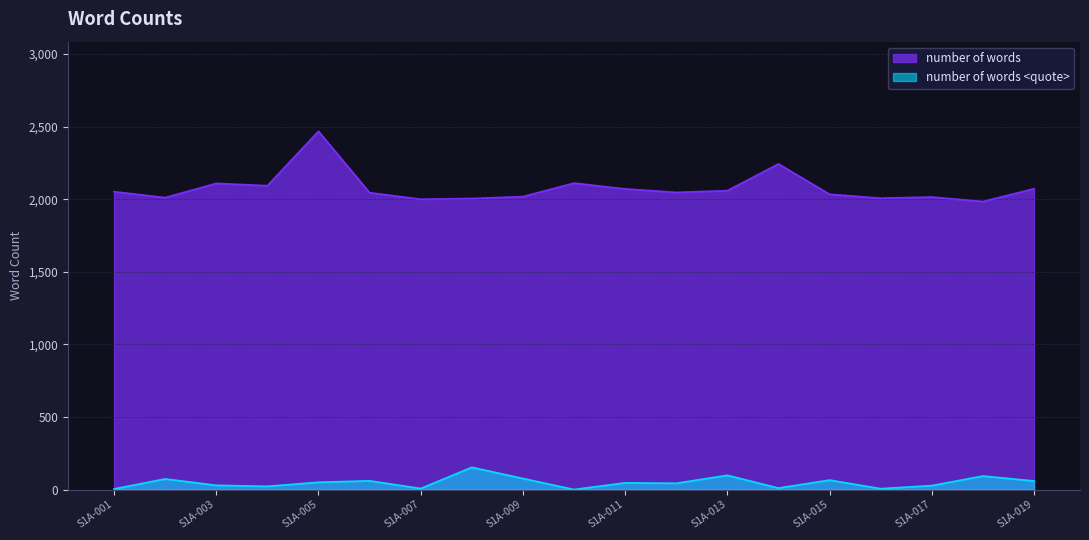

Reading left to right, list all the values displayed in this chart.

number of words: 2052	2011	2109	2093	2468	2045	2000	2005	2018	2111	2071	2047	2059	2243	2034	2007	2015	1984	2072
number of words <quote>: 4	73	29	22	50	60	7	153	76	0	46	43	98	10	65	6	27	93	59